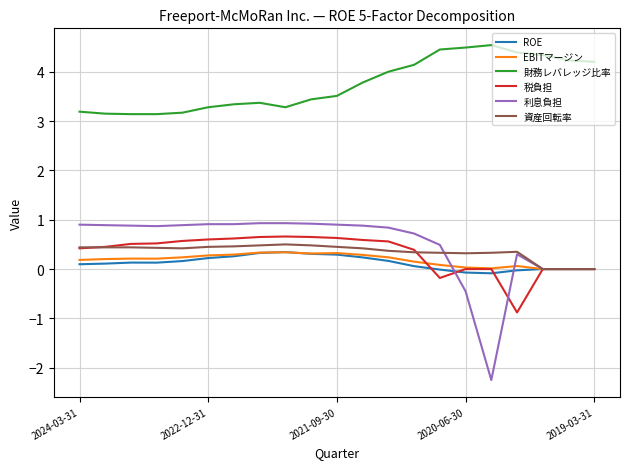

Which series has the largest total across all categories?

財務レバレッジ比率